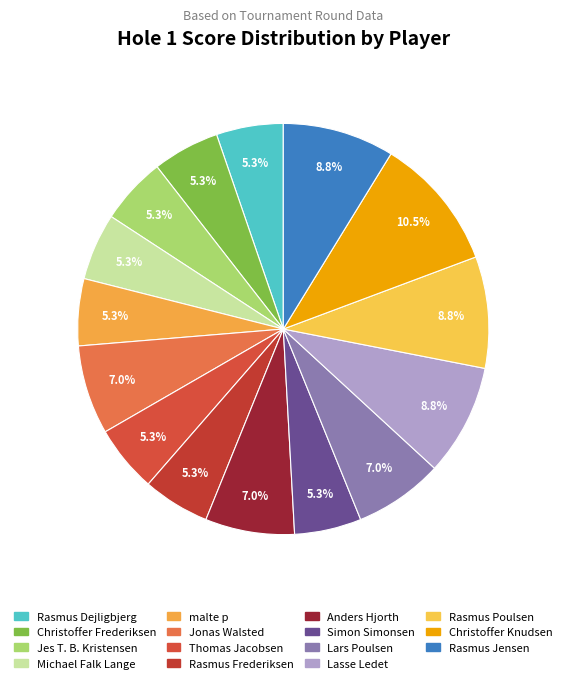

How many slices are in this pie chart?

15